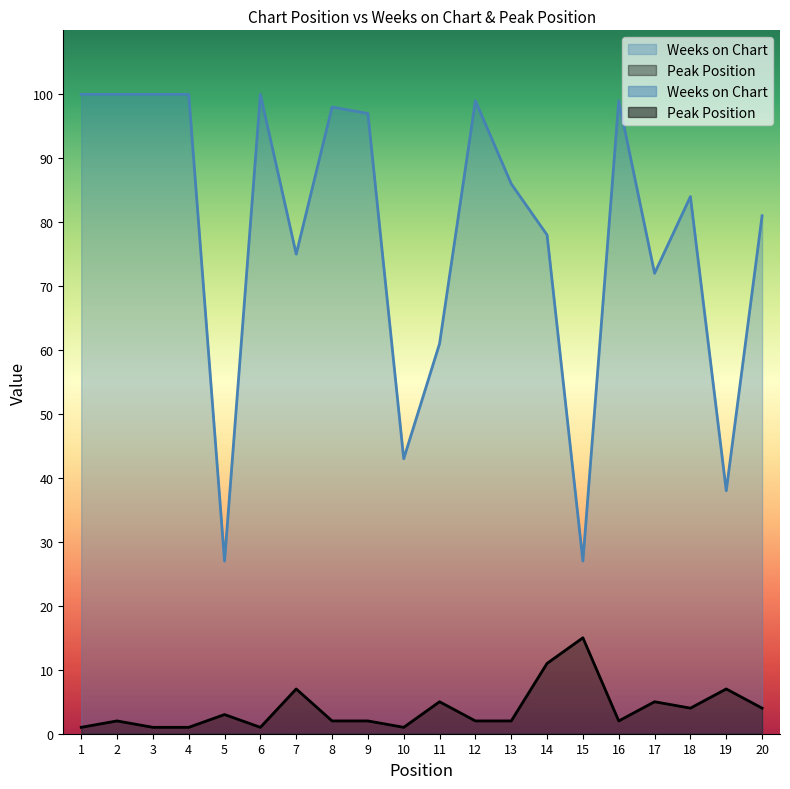

True or false: Peak Position and Weeks on Chart cross at least once.

False